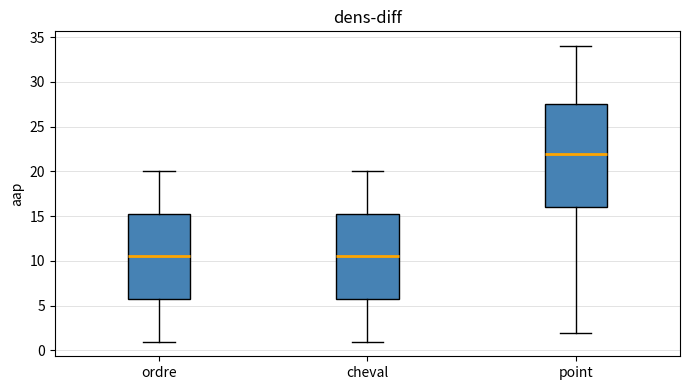

Which box's median line is the highest?

point